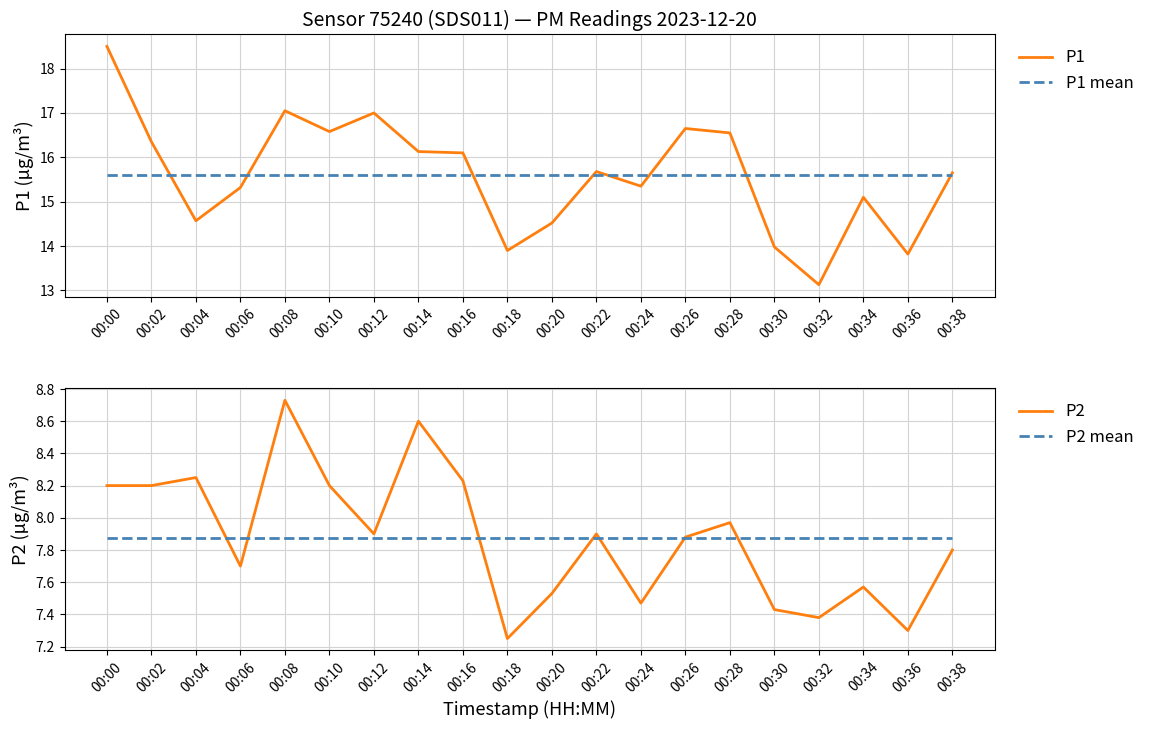

At which label does P1 reach its peak?

00:00